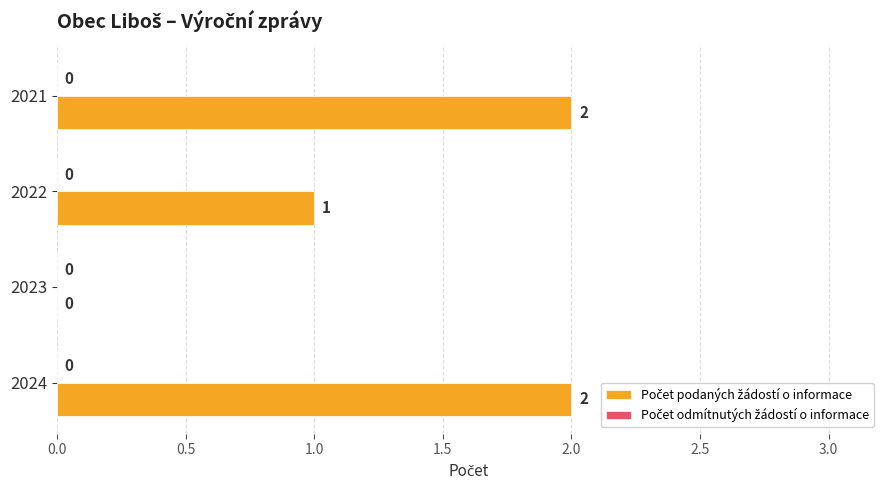

Where is the data nearest to the value 1?

2022